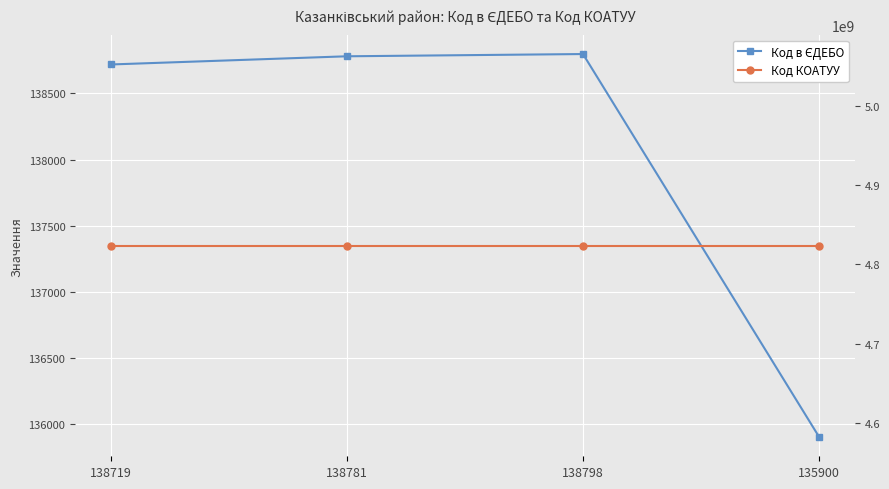

Reading right to left, transcribe all the data shown in this chart.

Код в ЄДЕБО: 135900	138798	138781	138719
Код КОАТУУ: 4823655100	4823655100	4823655100	4823655100